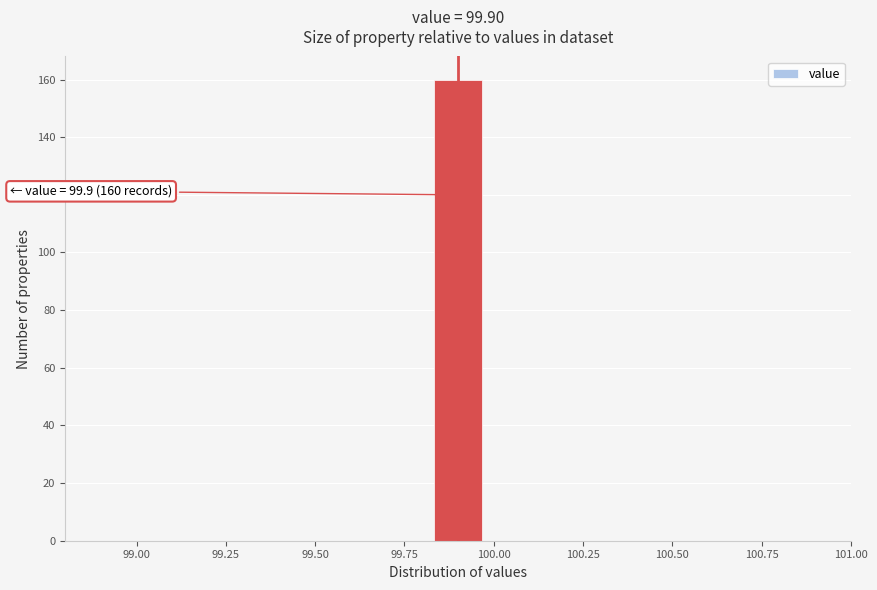

Read against the x-axis, roughly where is the centre of the tallest bar?

99.90